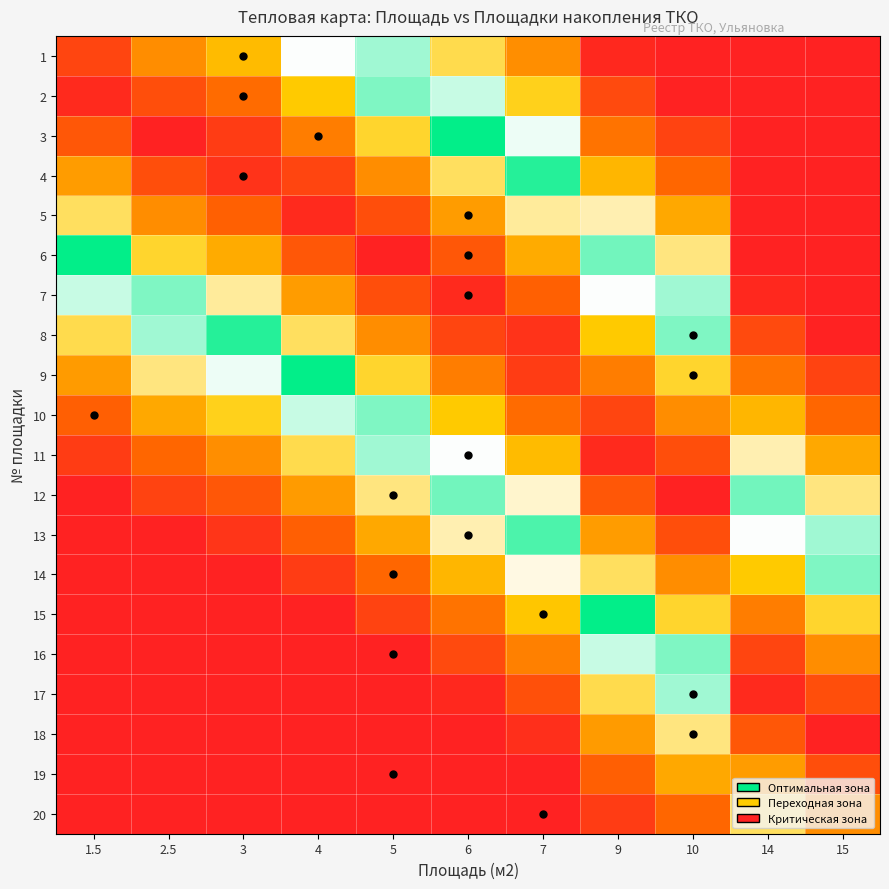

At 7, list the series in order from largest to smallest.

20, 19, 18, 17, 16, 1, 15, 2, 14, 3, 13, 4, 12, 5, 11, 6, 10, 7, 9, 8